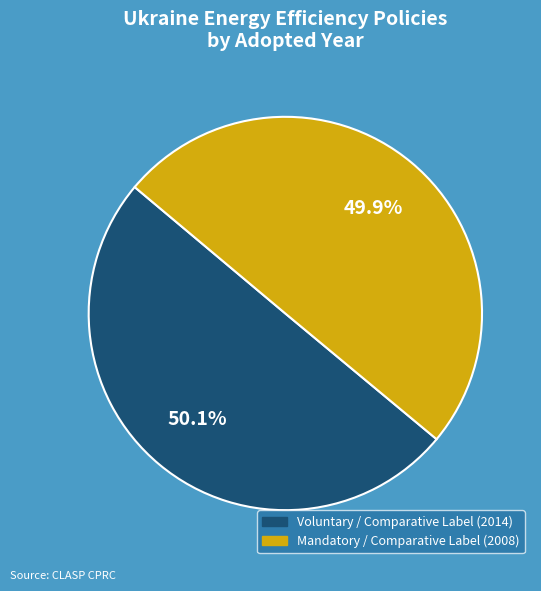

What is the total percentage of Voluntary / Comparative Label (2014) and Mandatory / Comparative Label (2008)?

100.0%